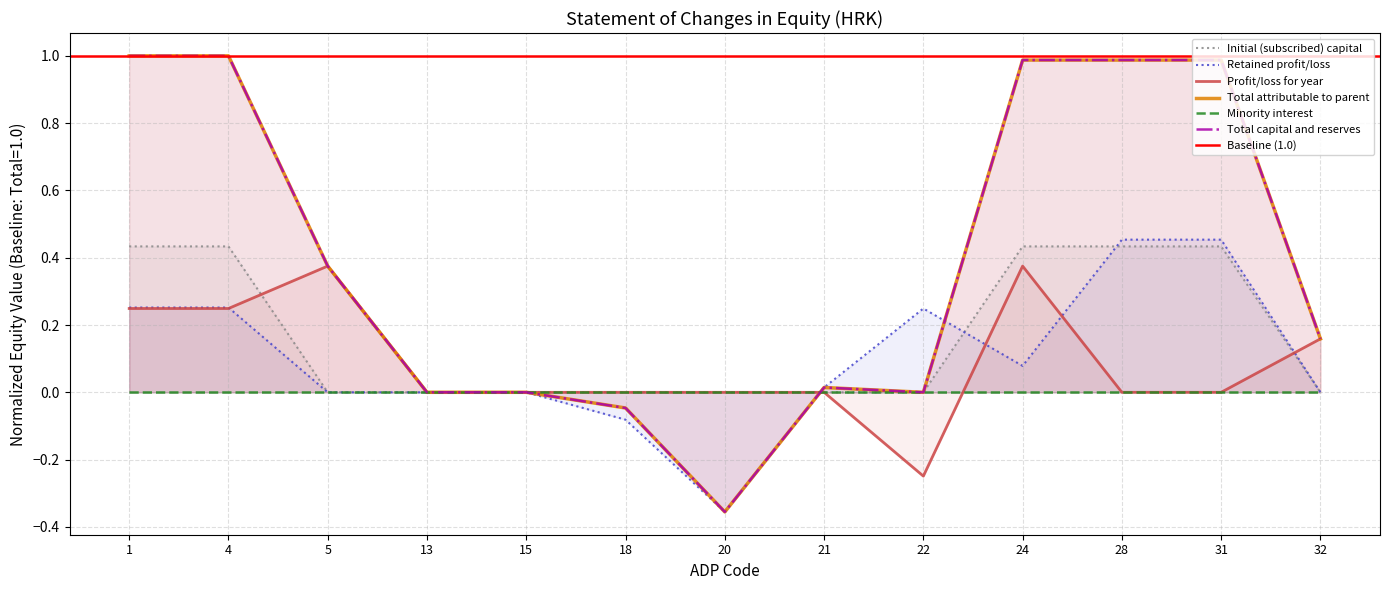

The Total capital and reserves series shows 1.7 at 1. True or false?

False